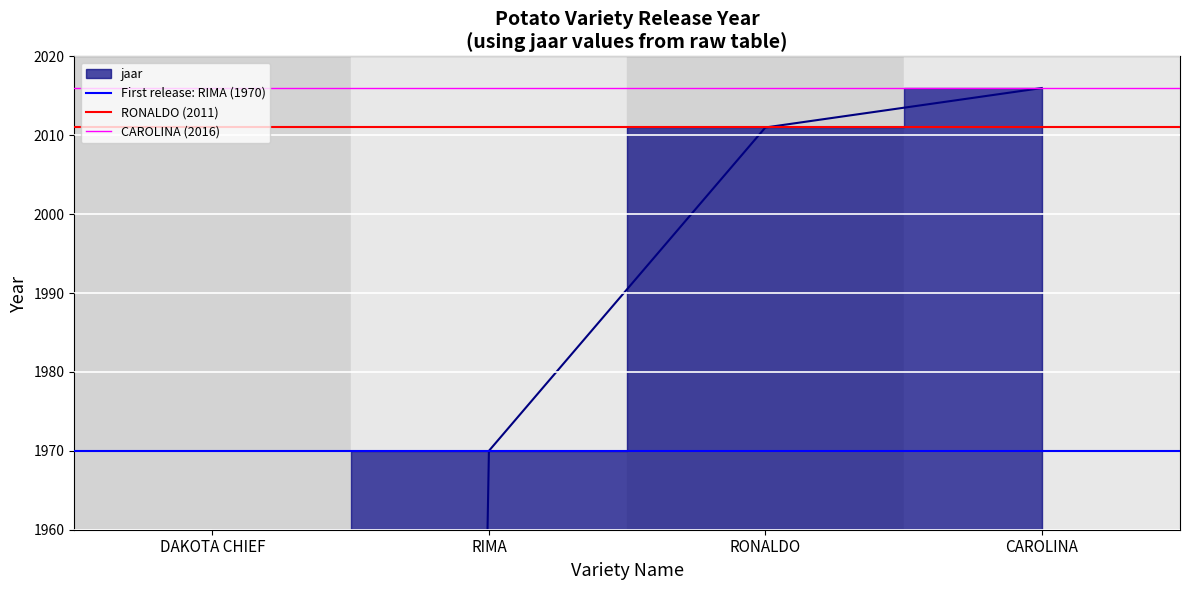

What is the label of the 2nd point from the right?

DAKOTA CHIEF